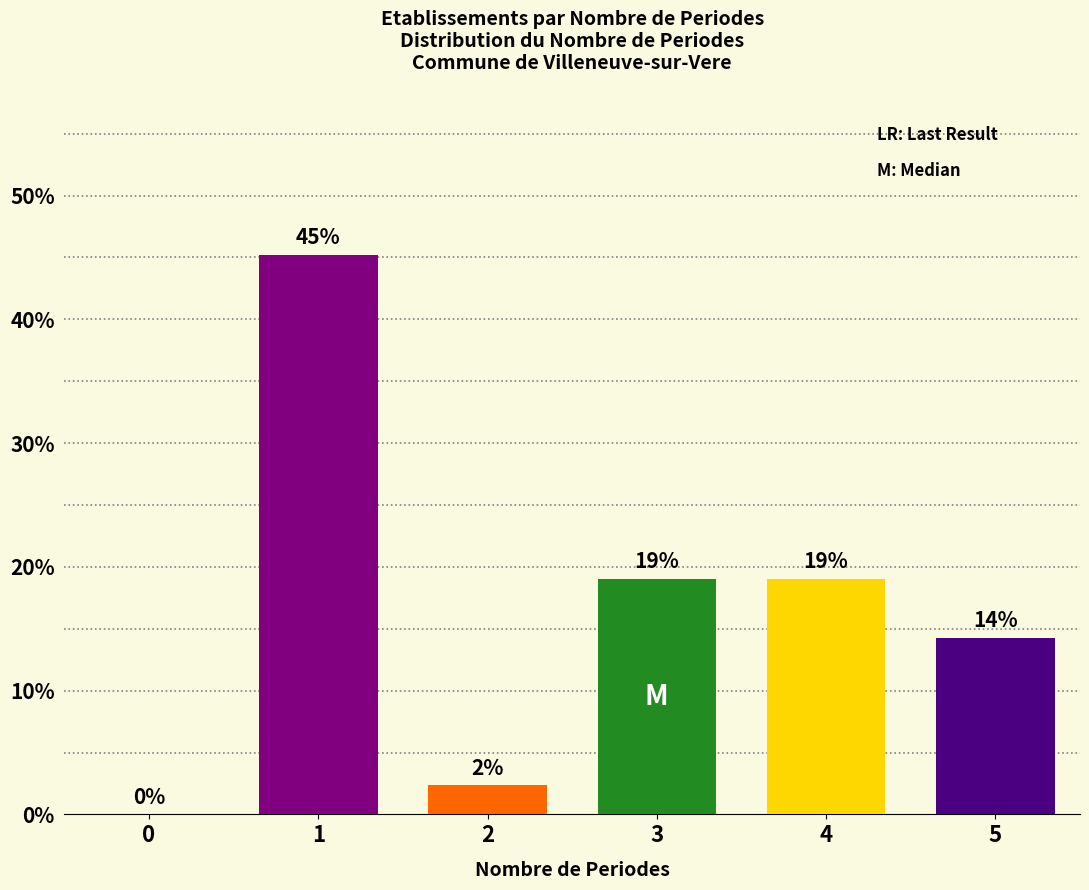

True or false: the data shows 14.3 at 5.

True